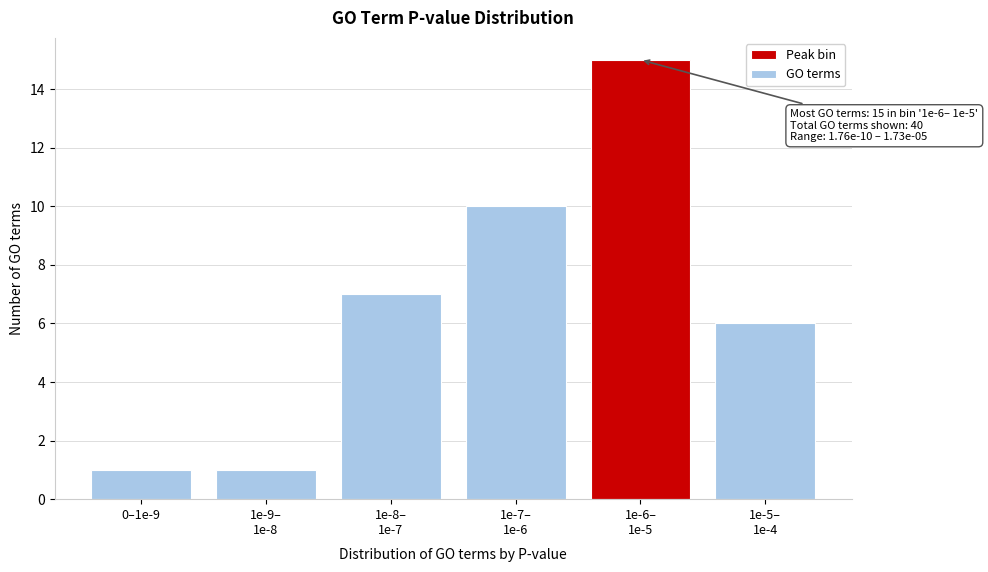

Reading left to right, transcribe all the data shown in this chart.

1	1	7	10	15	6